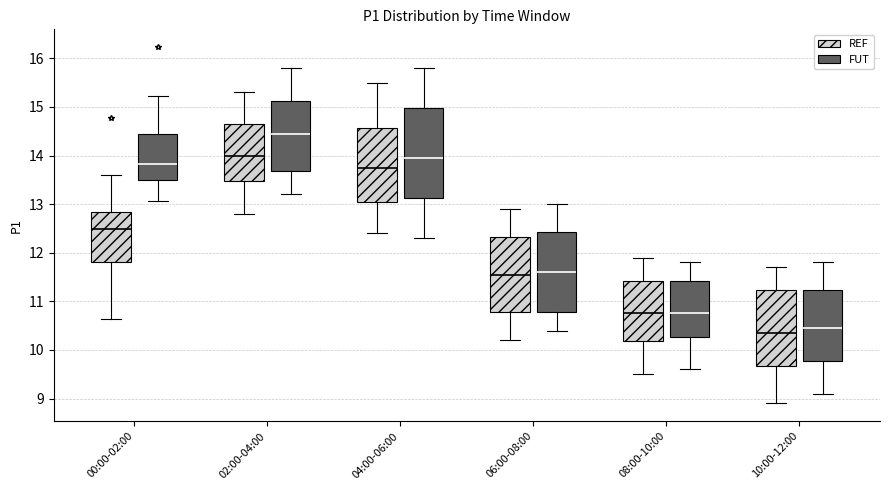

Where is the lower edge of the box for 04:00-06:00 (REF) on the y-axis? The values are not printed on the chart, so give them approximately, as read against the axis.

13.1